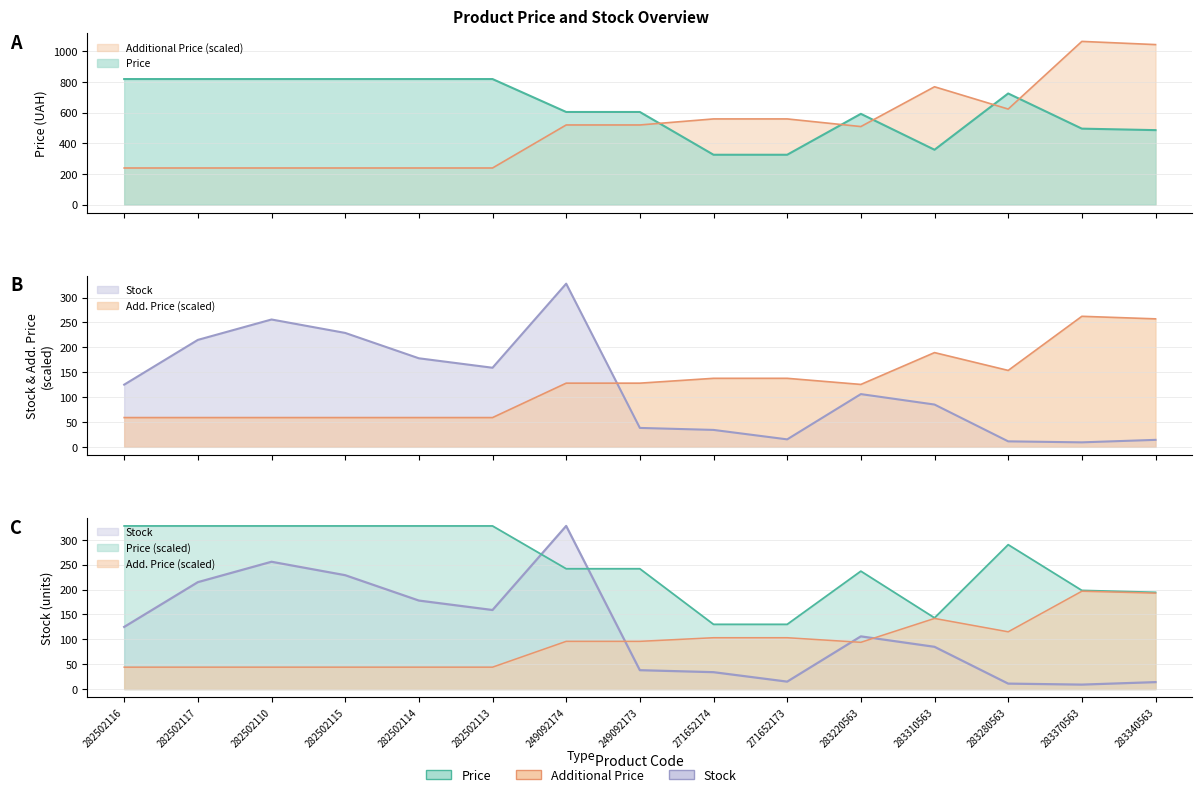

Where is Price nearest to the value 571?

283220563